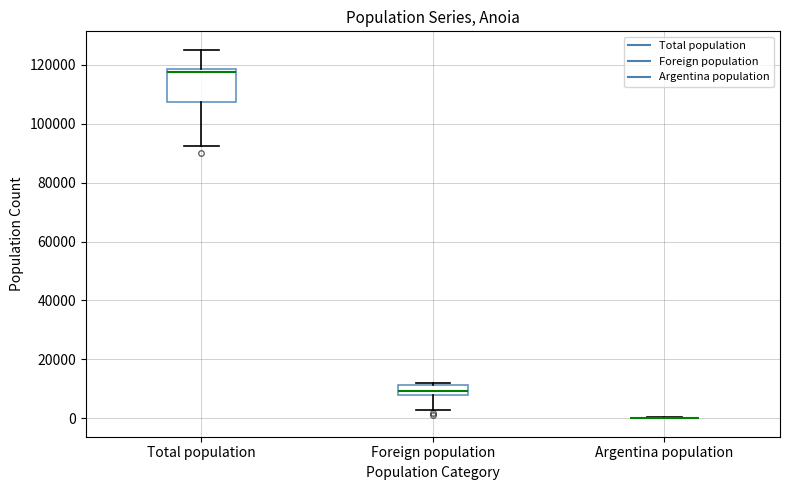

Reading left to right, transcribe this box plot: for each box, give where its median line is, the range the box spans, and where its two whiskers end, as read against the y-axis. The values are not printed on the chart, so give them approximately, as read against the axis.

Total population: median 118000 (just below the box's upper edge), box 108000 to 118000, whiskers 92000 to 126000
Foreign population: median 10000, box 8000 to 12000, whiskers 2000 to 12000
Argentina population: box collapsed to a line at 0, whiskers 0 to 0